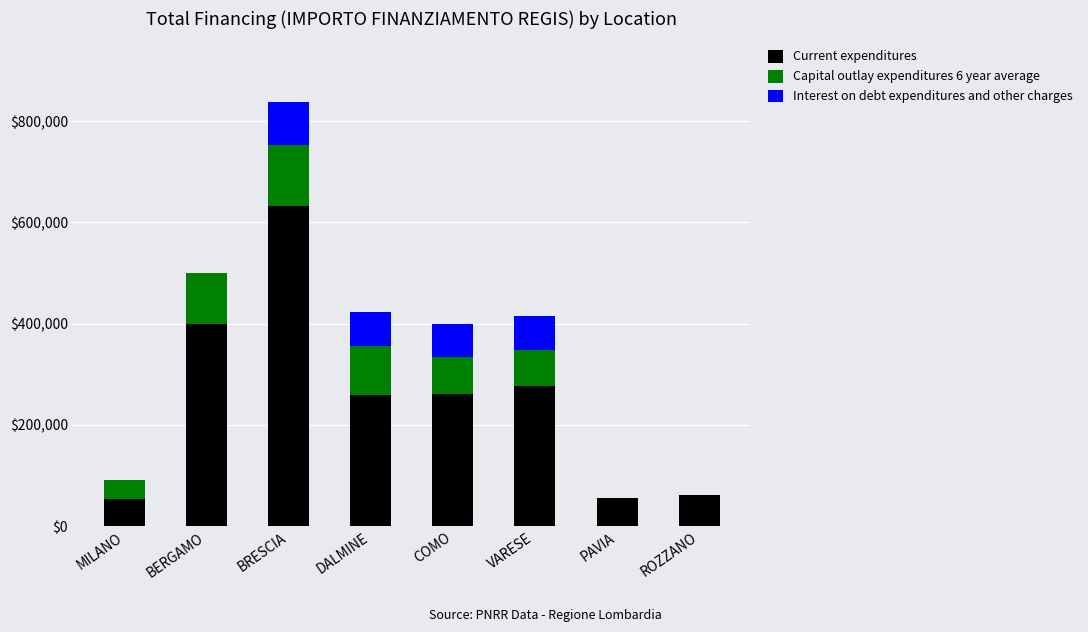

What is the total value across all series at BRESCIA?

837263.0